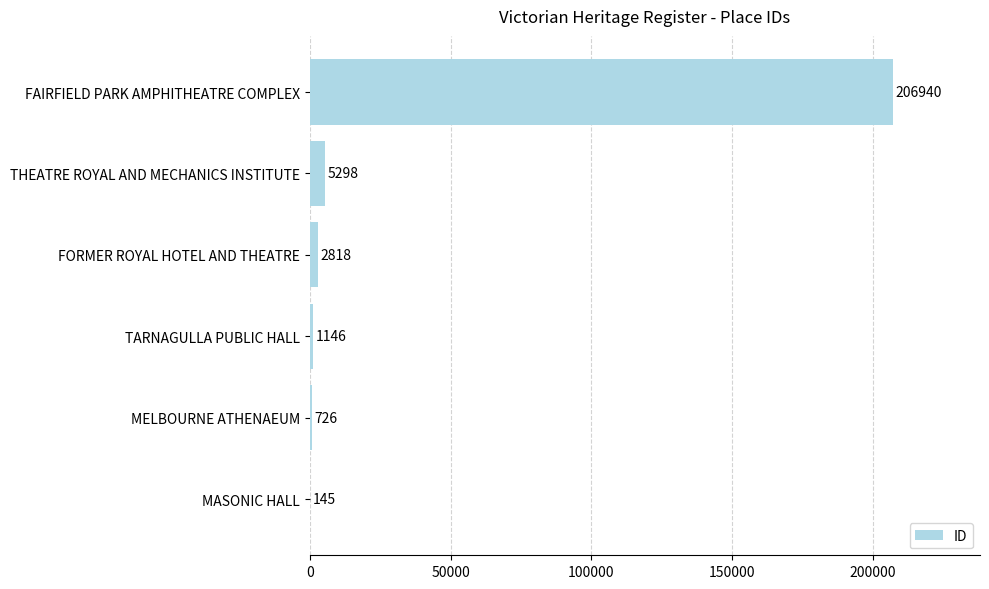

What is the sum of the values at THEATRE ROYAL AND MECHANICS INSTITUTE and FAIRFIELD PARK AMPHITHEATRE COMPLEX?

212238